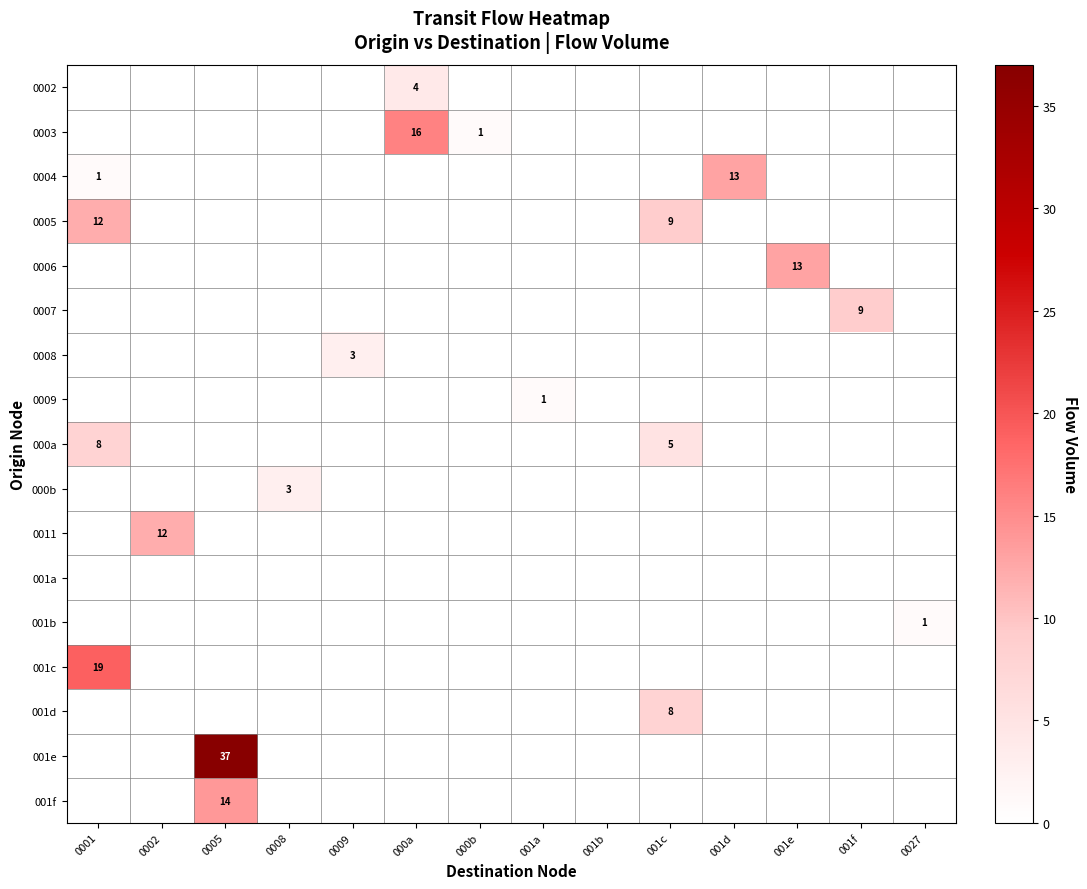

Which series has the largest range (max minus min)?

001e